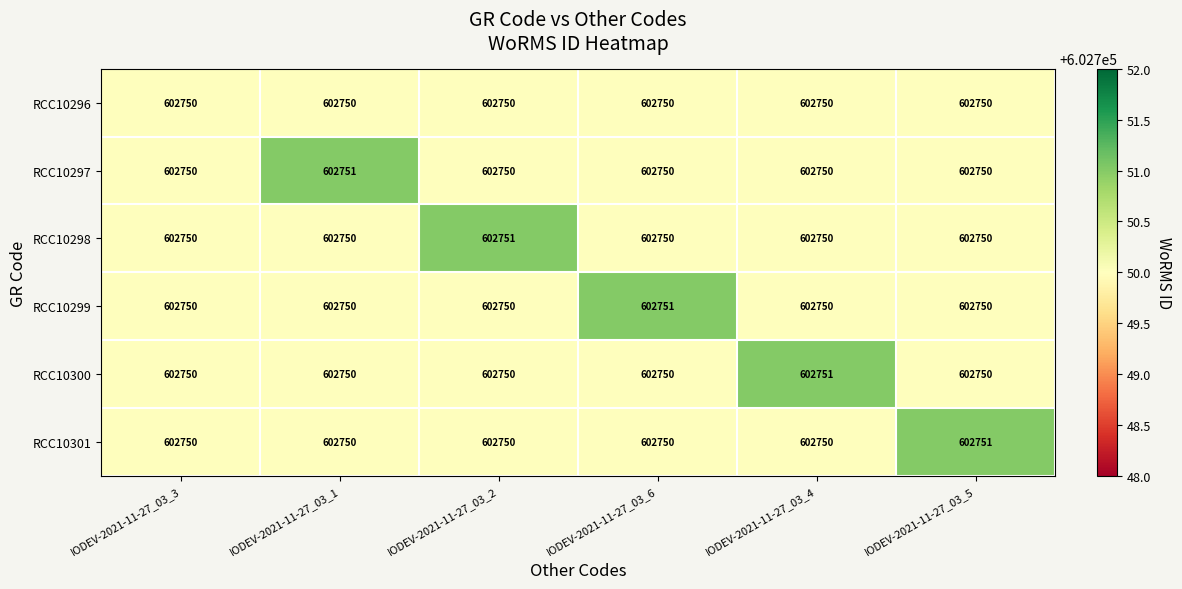

True or false: RCC10301 has a value of 1056233 at IODEV-2021-11-27_03_6.

False